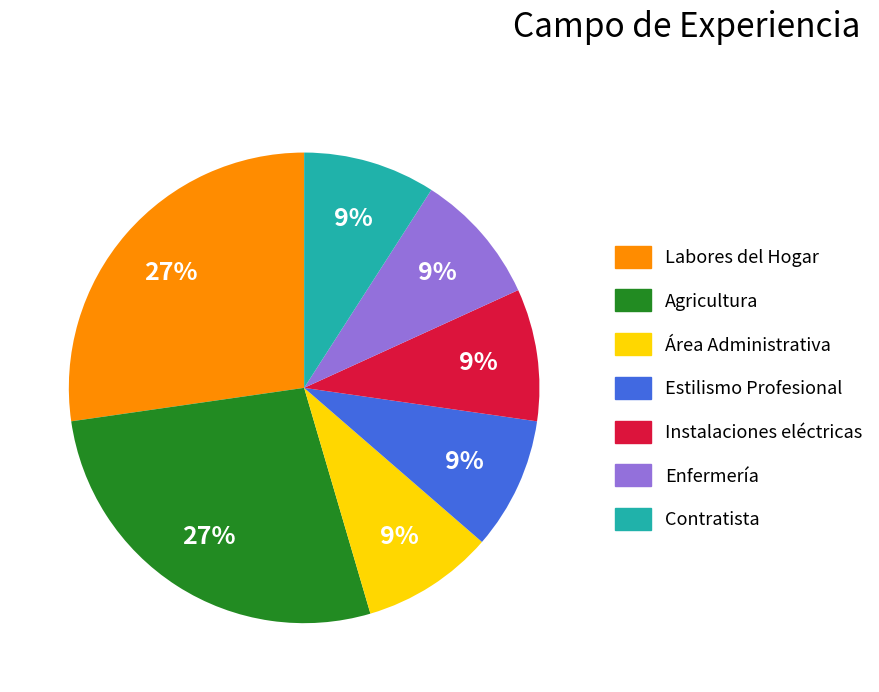

How many slices are in this pie chart?

7